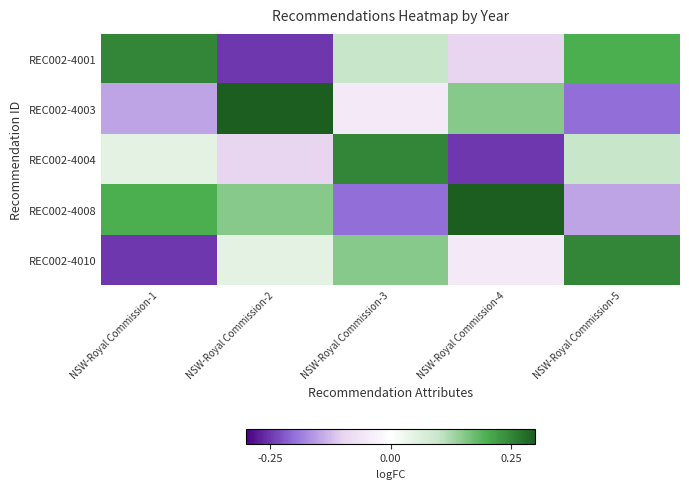

What is the spread (max minus min) of values at NSW-Royal Commission-2?

0.6